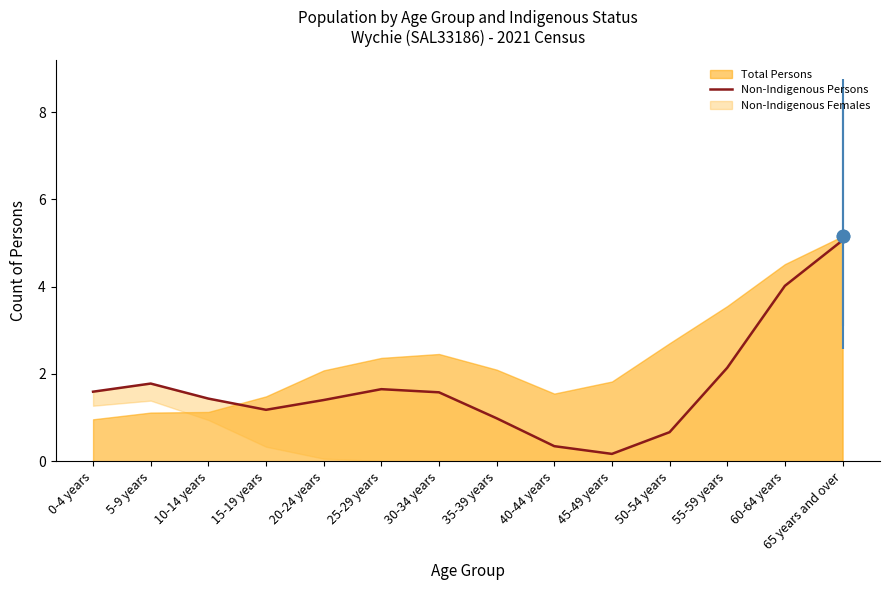

What is the ratio of the value at 20-24 years to the value at 30-34 years?

0.9